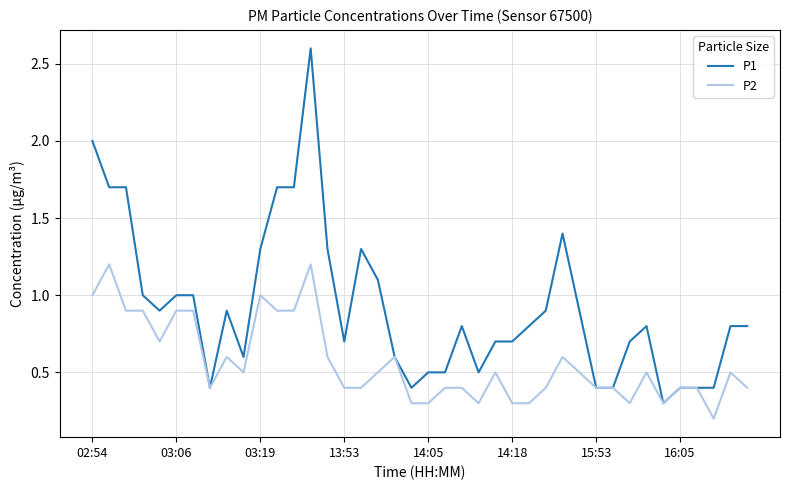

Which series has the largest range (max minus min)?

P1